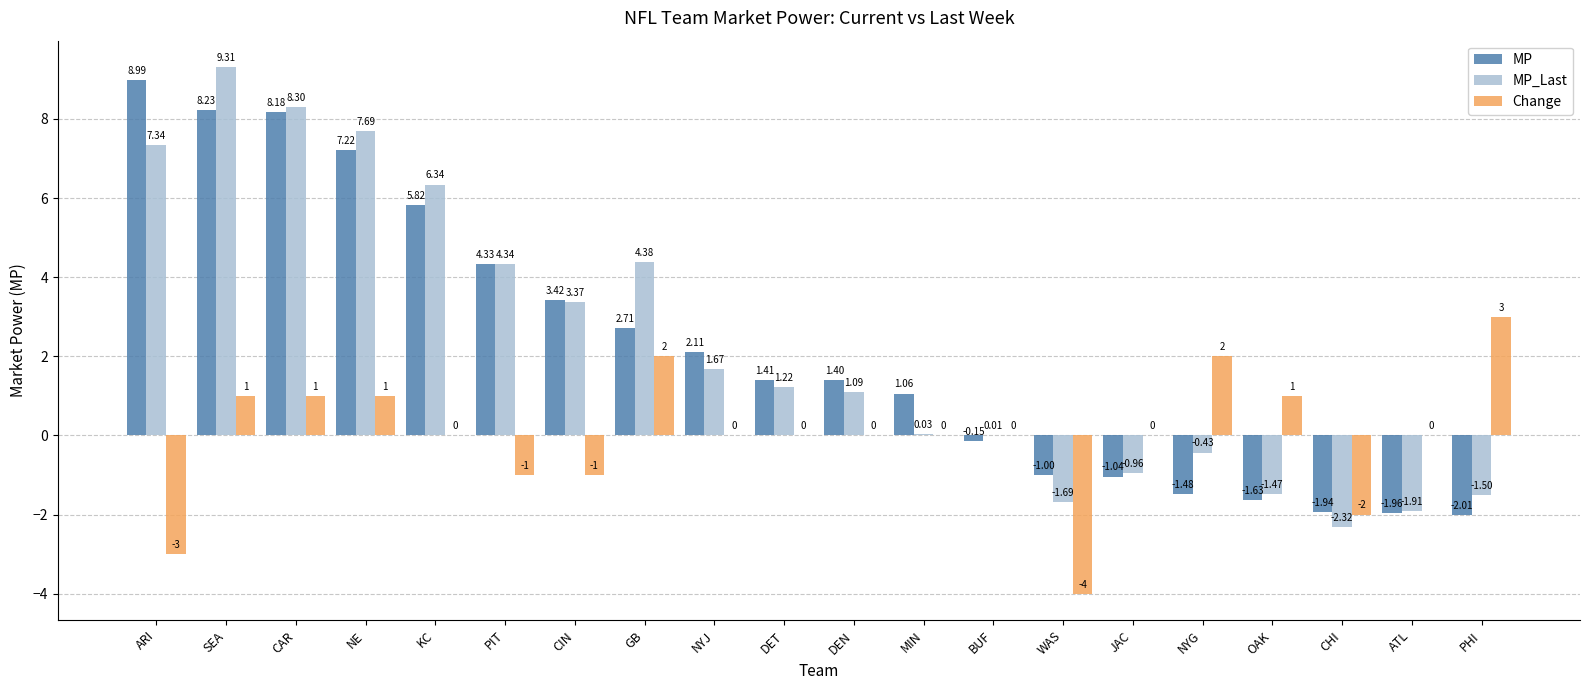

What are all the series names shown in the legend?

MP, MP_Last, Change